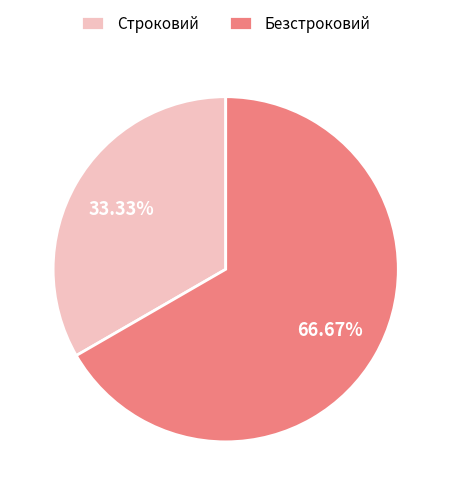

True or false: Безстроковий accounts for 77% of the total.

False